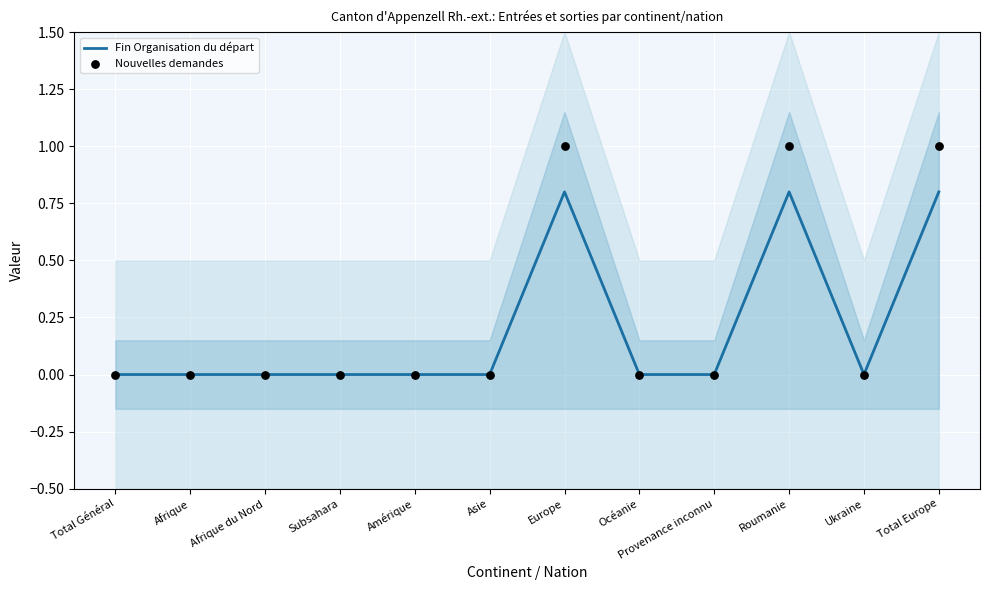

What is the total value across all series at Roumanie?

1.8